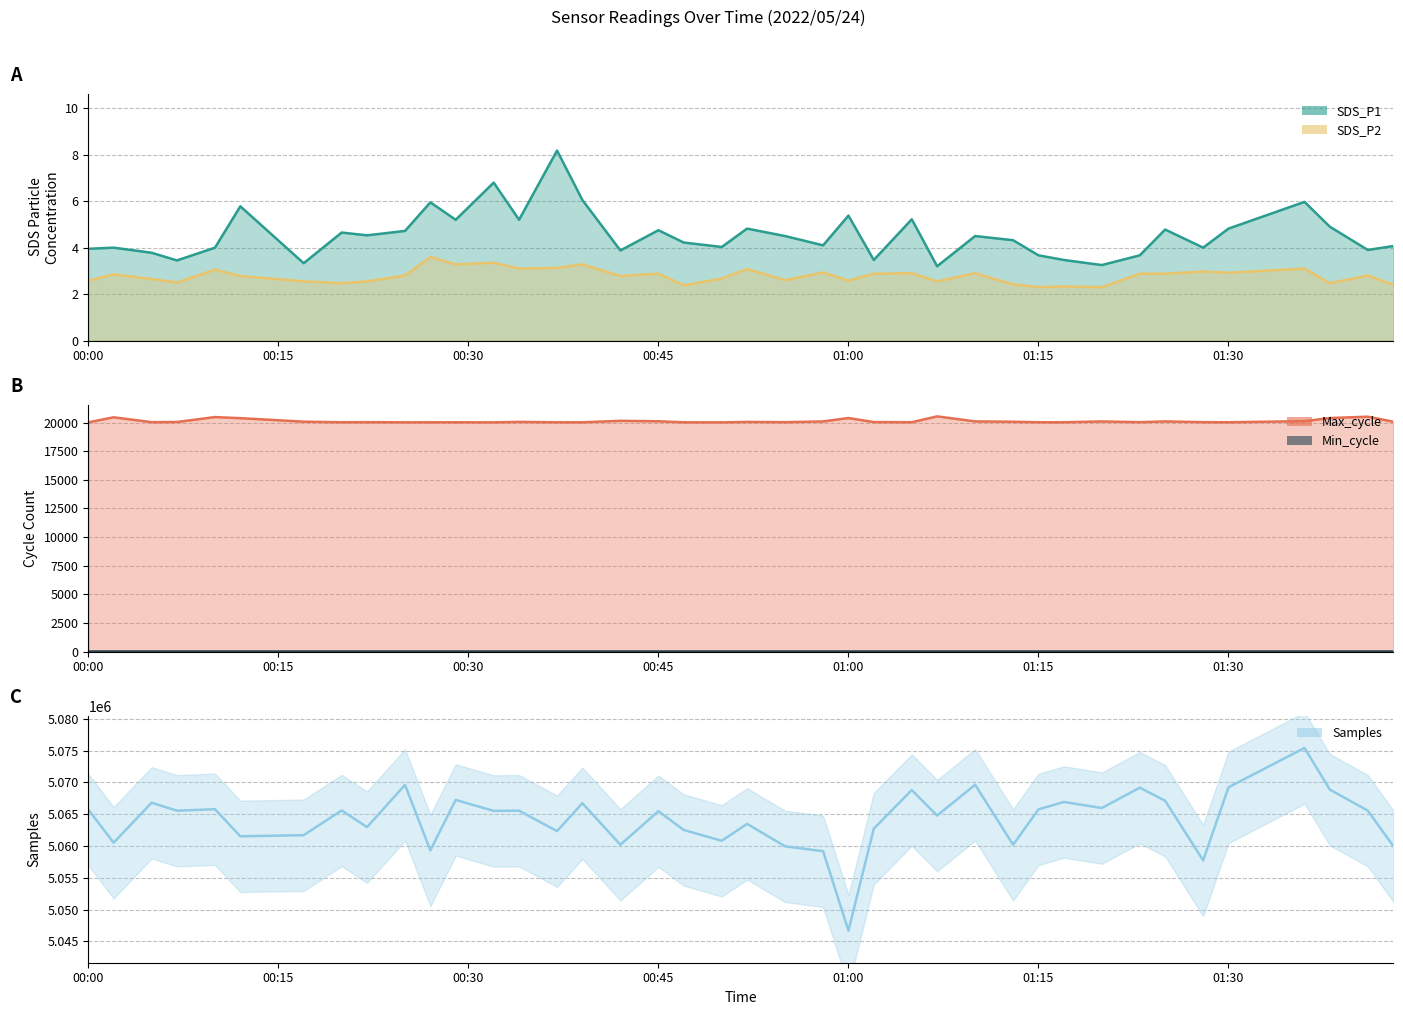

How many values are below 5065561?

20